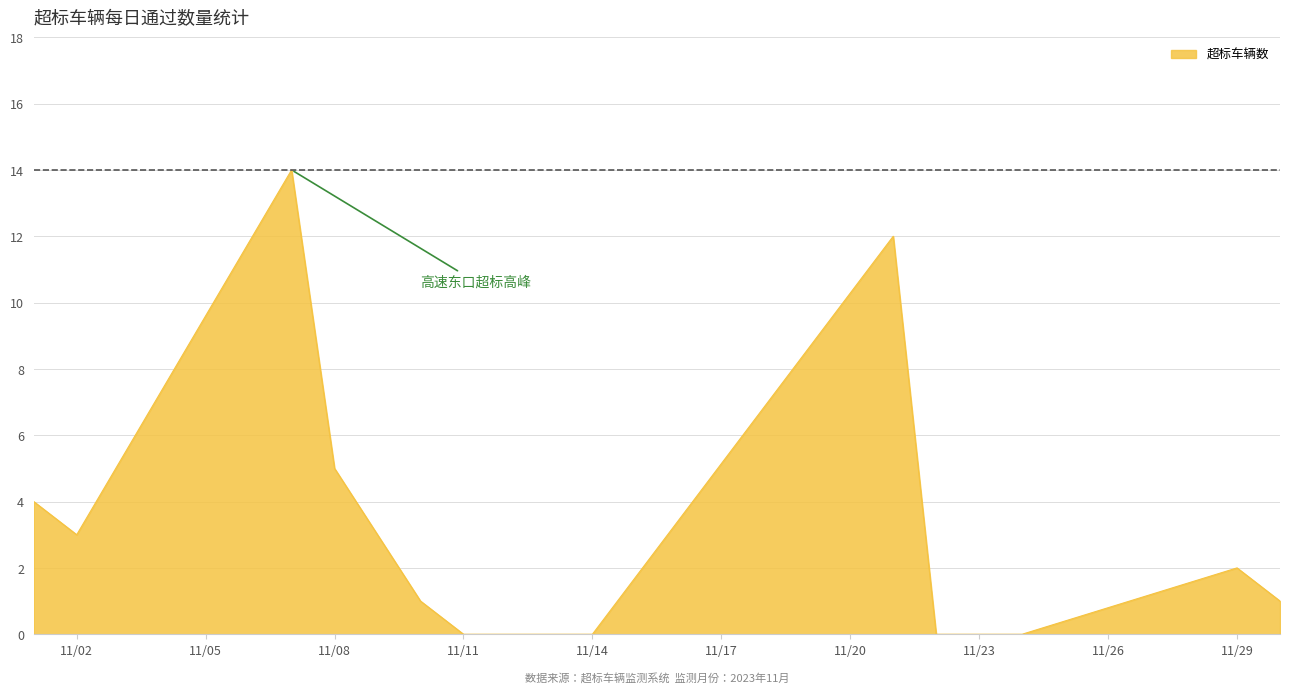

What is the greatest value displayed?

14